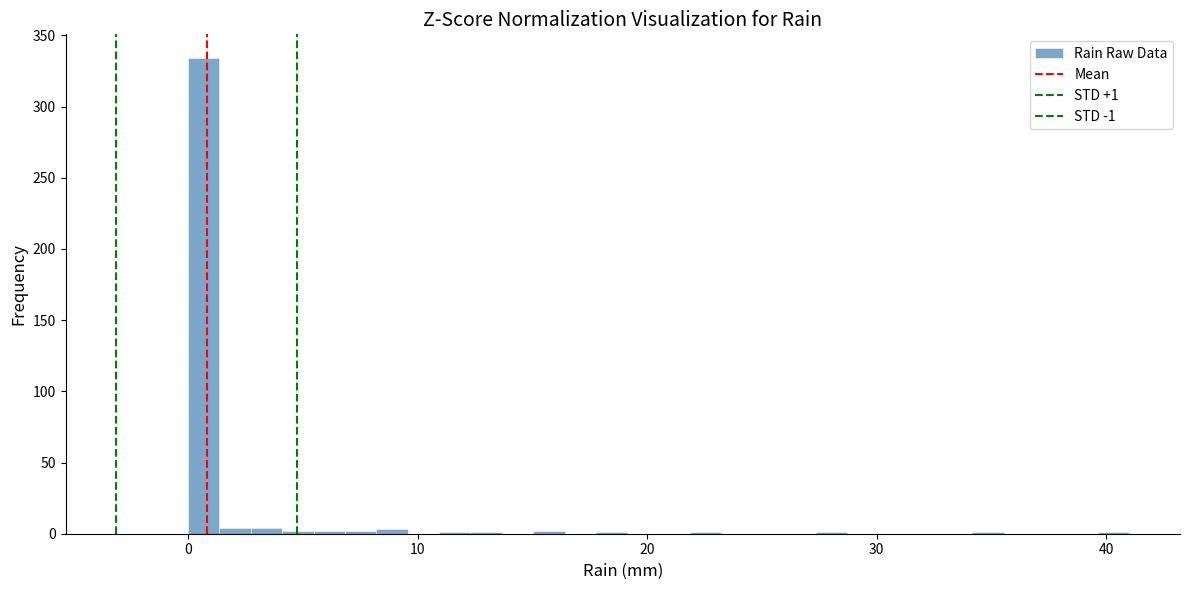

Read against the x-axis, roughly where is the centre of the tallest bar?

1